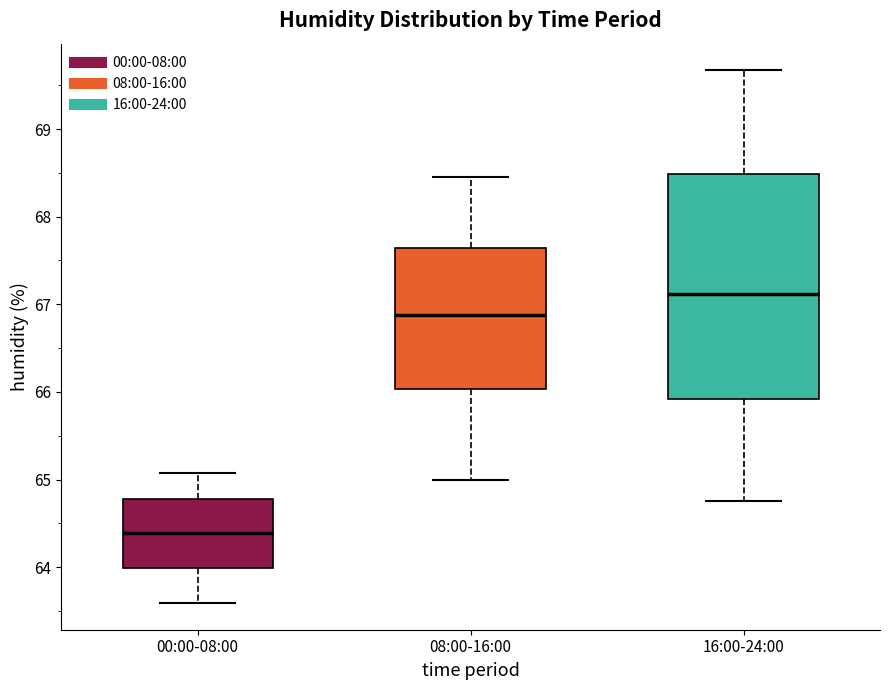

Which box is the tallest, from its lower edge to its upper edge?

16:00-24:00